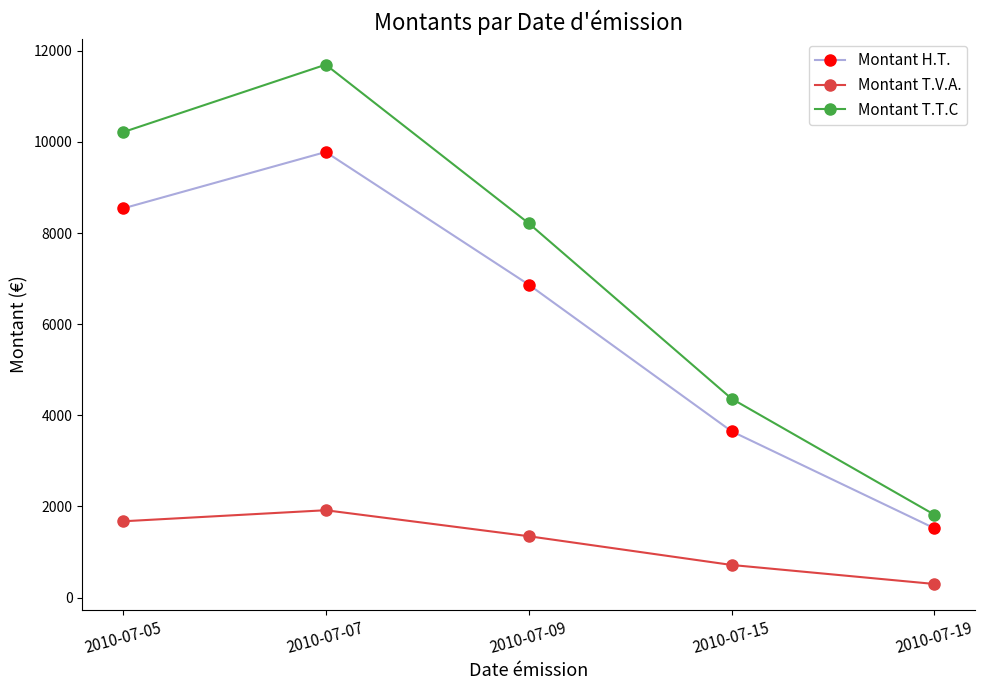

Reading left to right, transcribe all the data shown in this chart.

Montant H.T.: 8540.0	9780.0	6870.0	3650.0	1520.0
Montant T.V.A.: 1673.8	1916.9	1346.5	715.4	297.9
Montant T.T.C: 10213.8	11696.9	8216.5	4365.4	1817.9